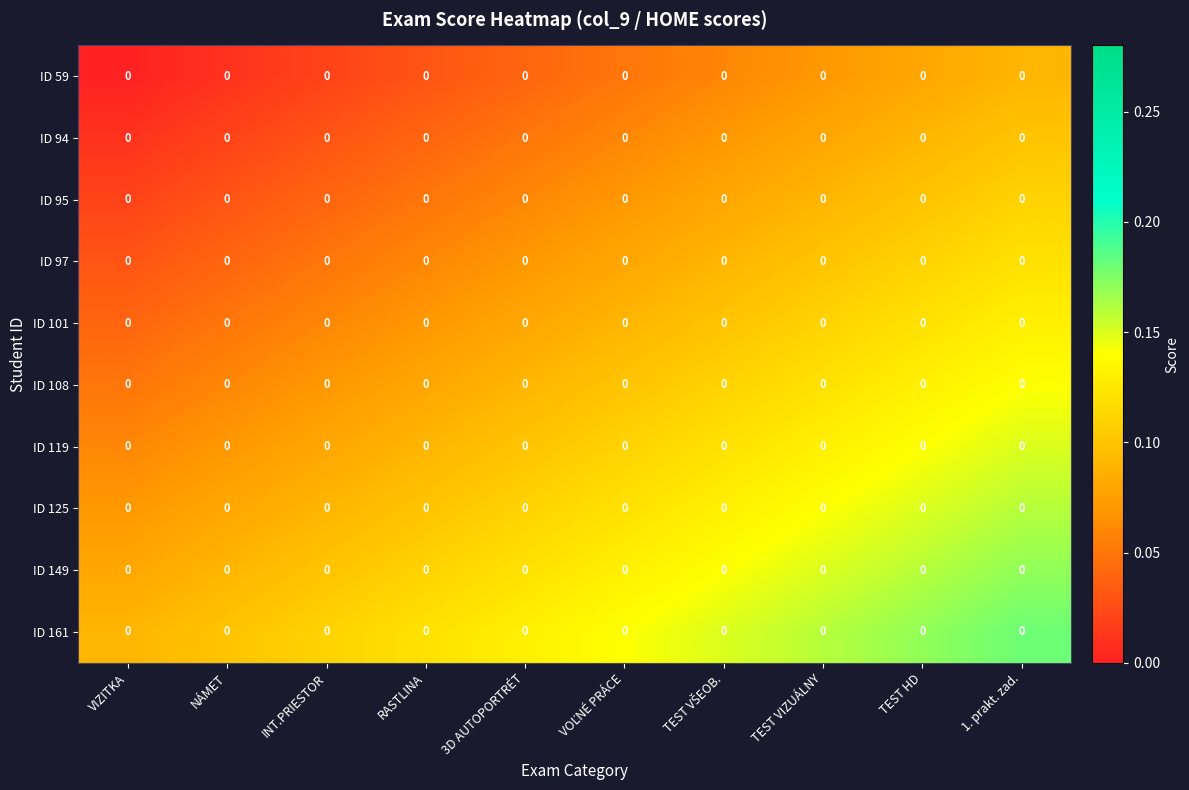

List the labels in order of ID 125 value, largest first.

1. prakt. zad., TEST HD, TEST VIZUÁLNY, TEST VŠEOB., VOĽNÉ PRÁCE, 3D AUTOPORTRÉT, RASTLINA, INT.PRIESTOR, NÁMET, VIZITKA